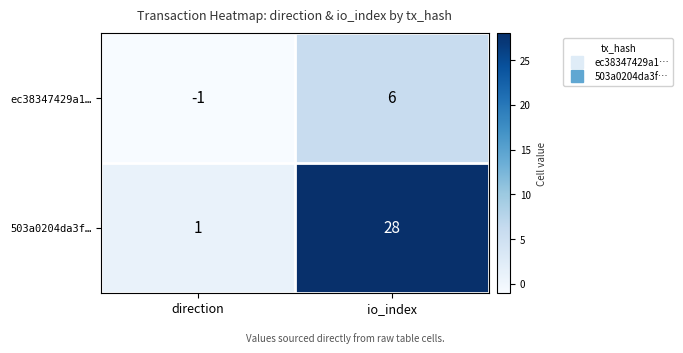

Reading right to left, extract all data points from this chart.

ec38347429a1…: io_index=6	direction=-1
503a0204da3f…: io_index=28	direction=1